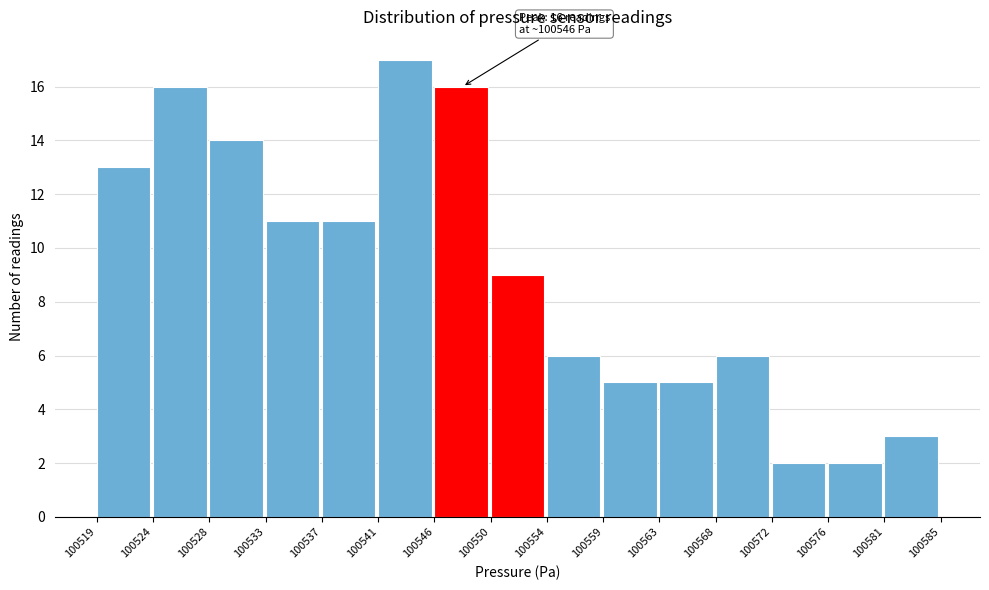

Which range on the x-axis has the tallest bar?

100541 to 100546